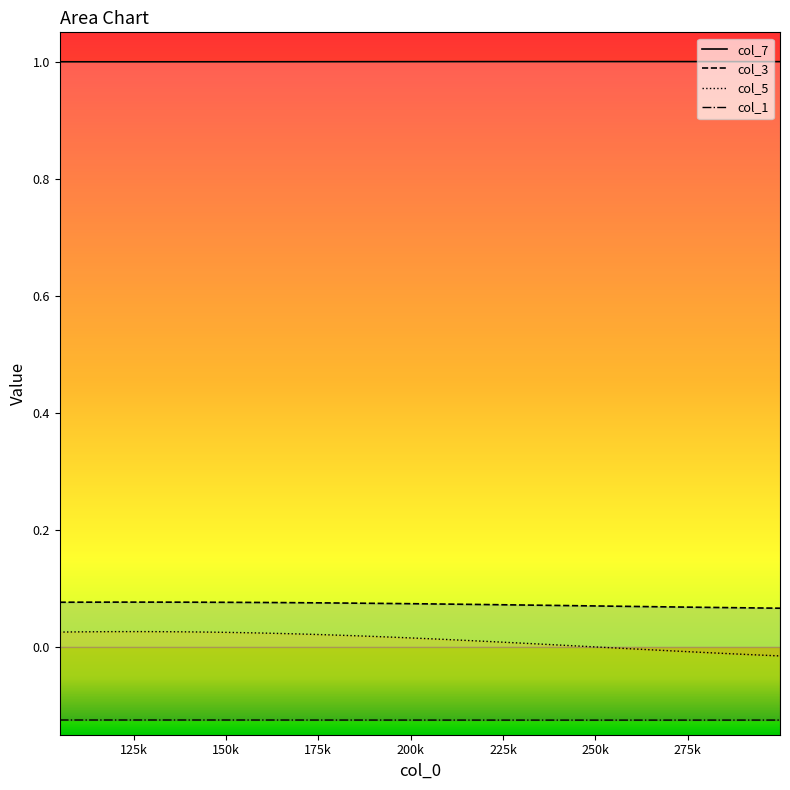

How many negative values does the col_5 series have?

10